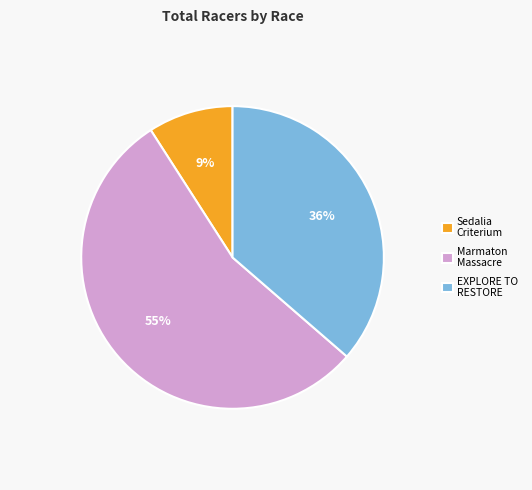

Does any single category account for the majority?

Yes